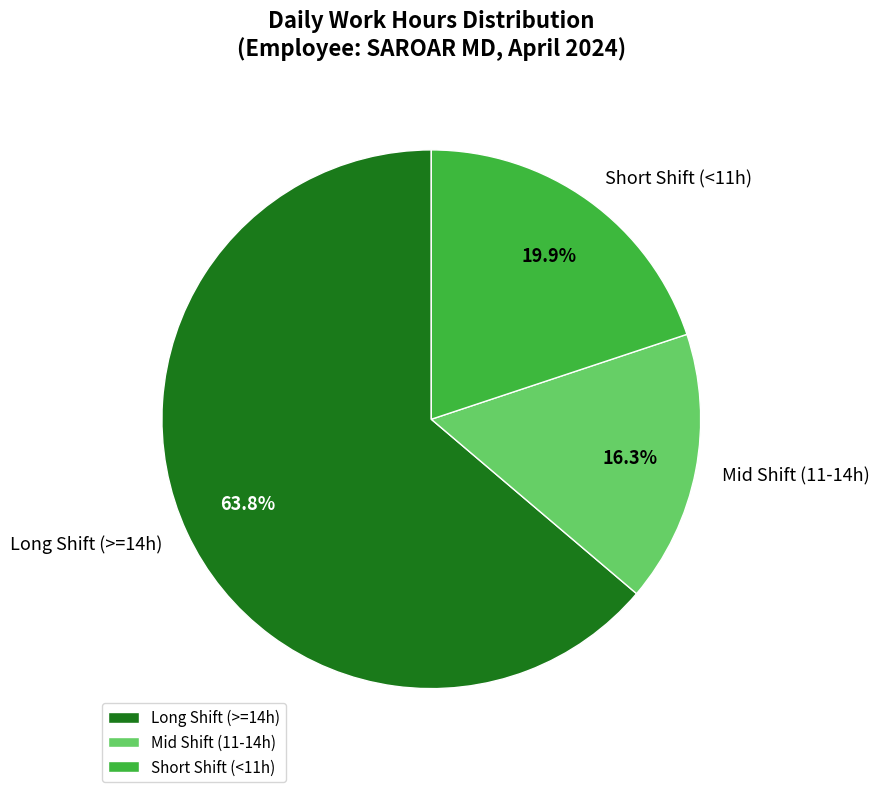

How many slices are in this pie chart?

3